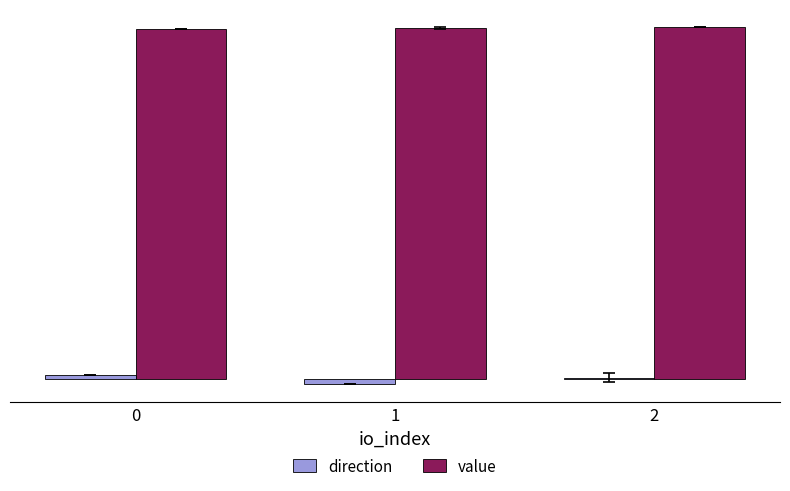

What are all the series names shown in the legend?

direction, value